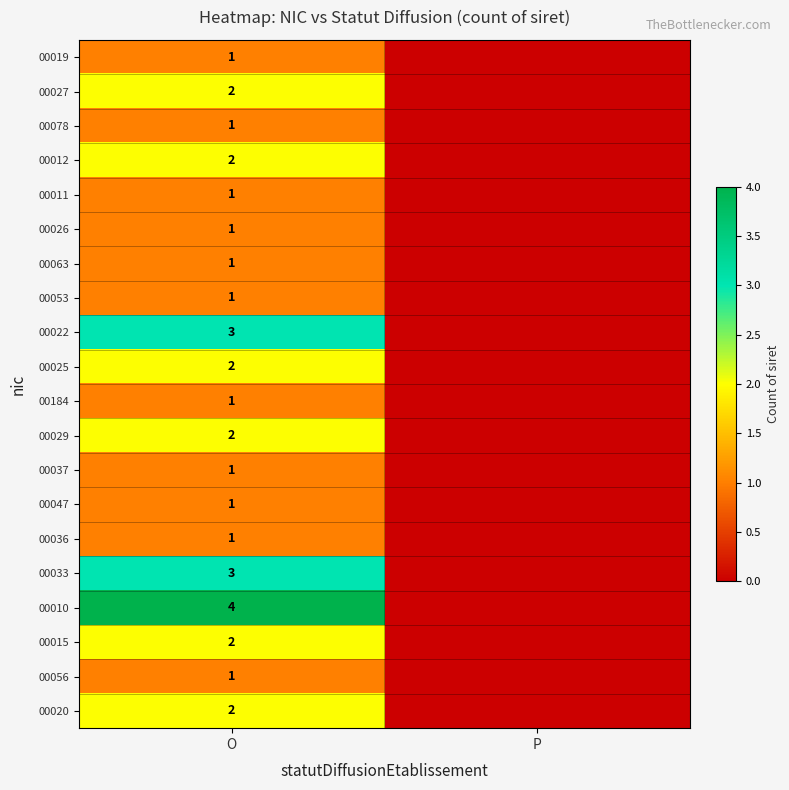

What is the total value across all series at O?

33